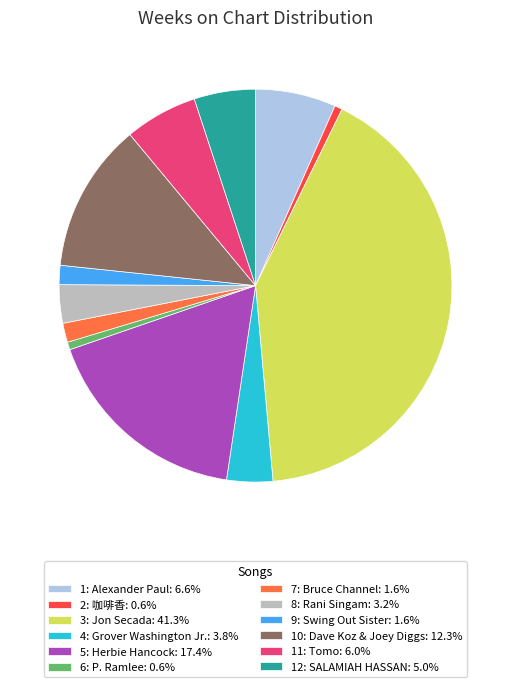

Is 9: Swing Out Sister the majority of the pie?

No